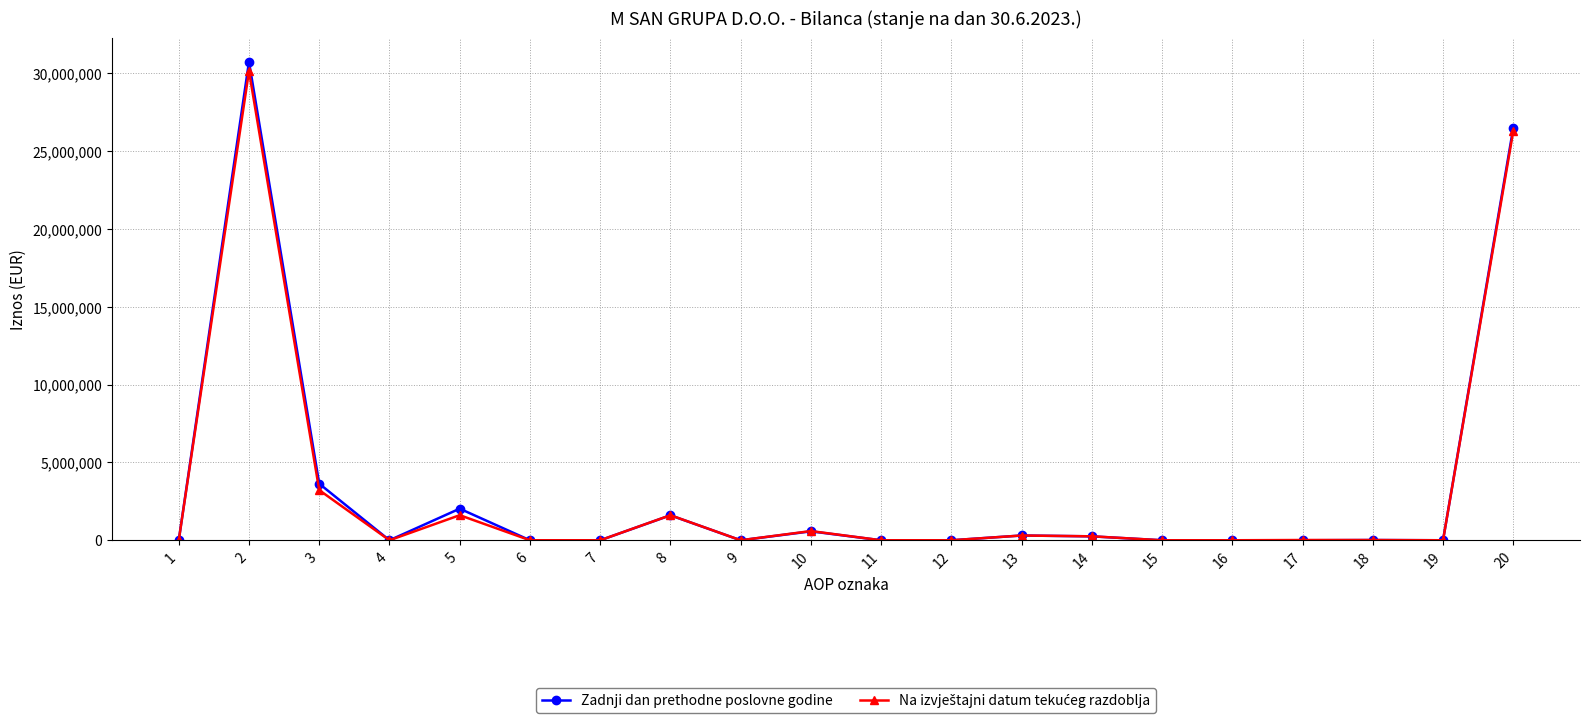

The value of Zadnji dan prethodne poslovne godine at 2 is 30731042. True or false?

True